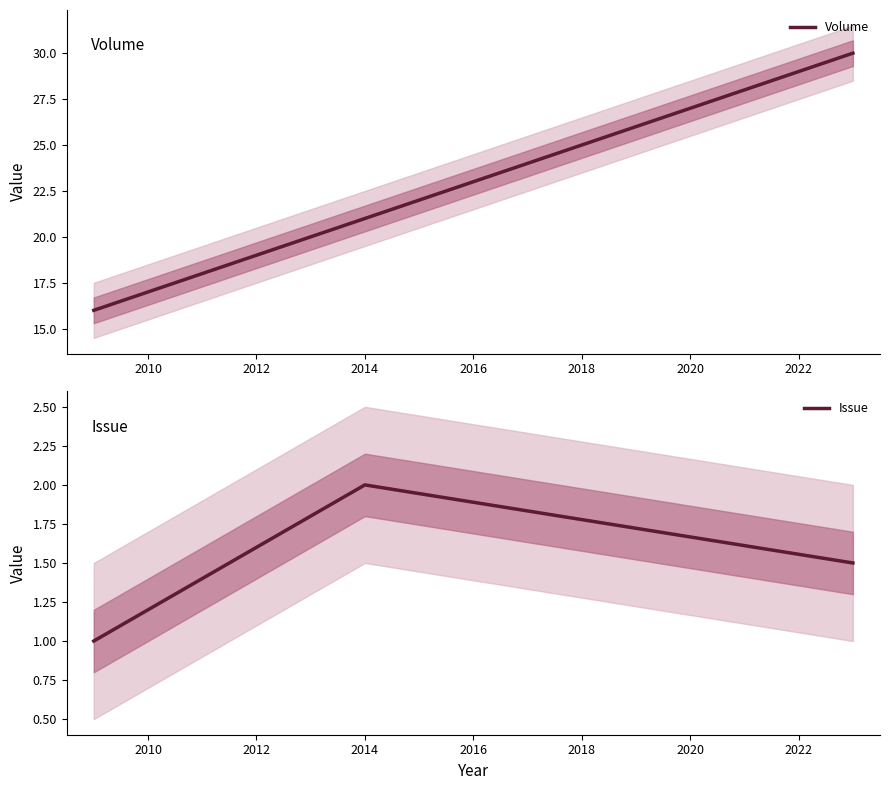

How many values in the Volume series are below 21?

1